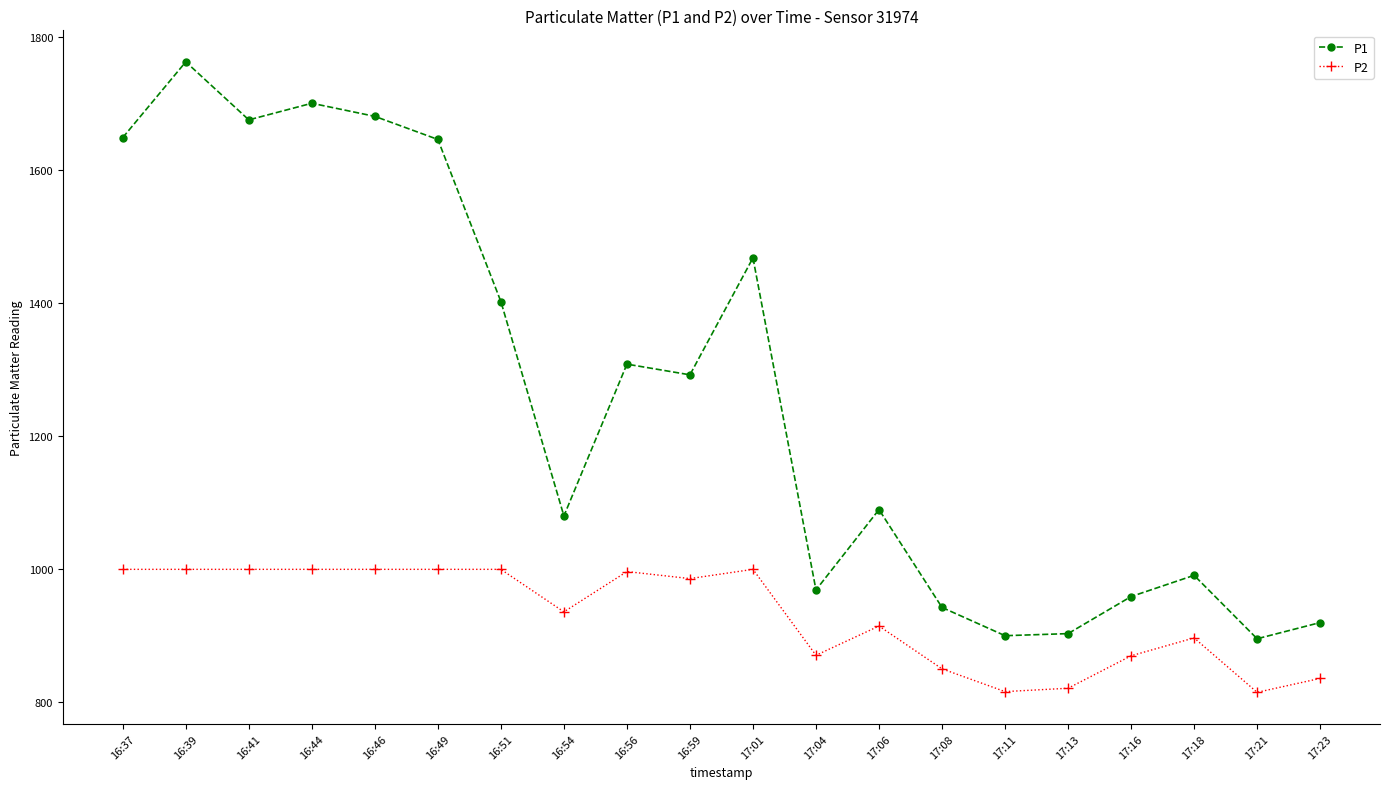

What is the difference between the P1 values at 16:44 and 17:08?

757.4